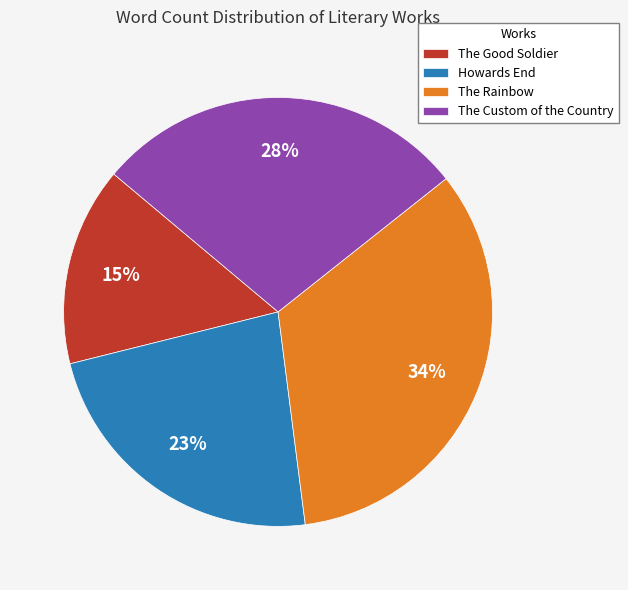

Approximately how many times larger is the value at Howards End compared to The Good Soldier?

1.5